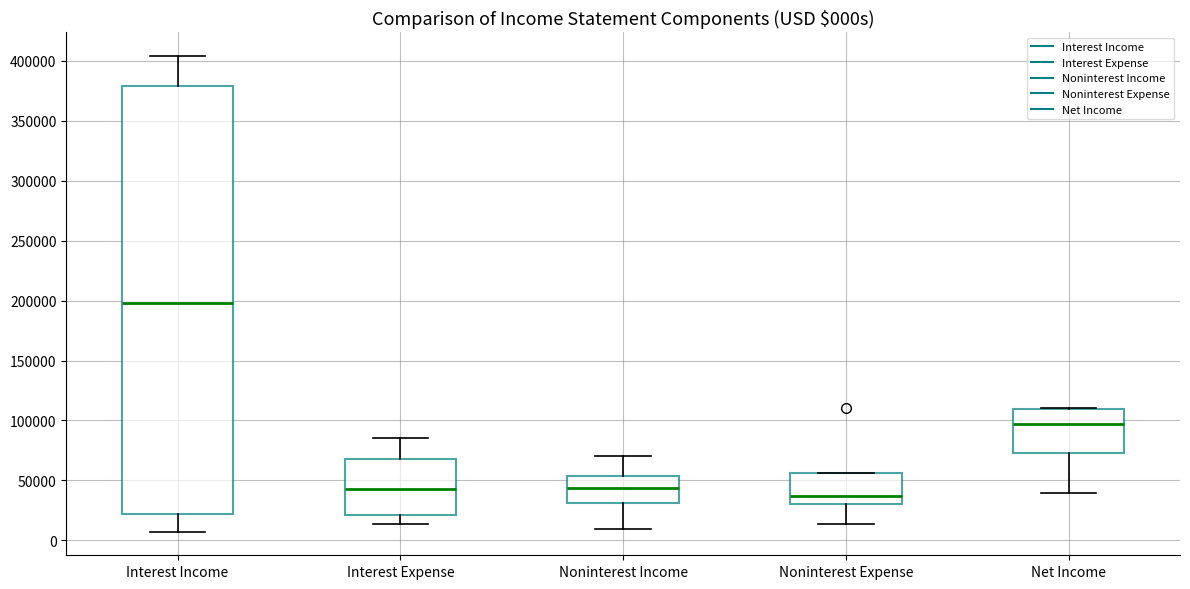

Reading left to right, transcribe this box plot: for each box, give where its median line is, the range the box spans, and where its two whiskers end, as read against the y-axis. The values are not printed on the chart, so give them approximately, as read against the axis.

Interest Income: median 200000, box 20000 to 380000, whiskers 5000 to 405000
Interest Expense: median 45000, box 20000 to 70000, whiskers 15000 to 85000
Noninterest Income: median 45000, box 30000 to 55000, whiskers 10000 to 70000
Noninterest Expense: median 35000, box 30000 to 55000, whiskers 15000 to 55000
Net Income: median 95000, box 75000 to 110000, whiskers 40000 to 110000